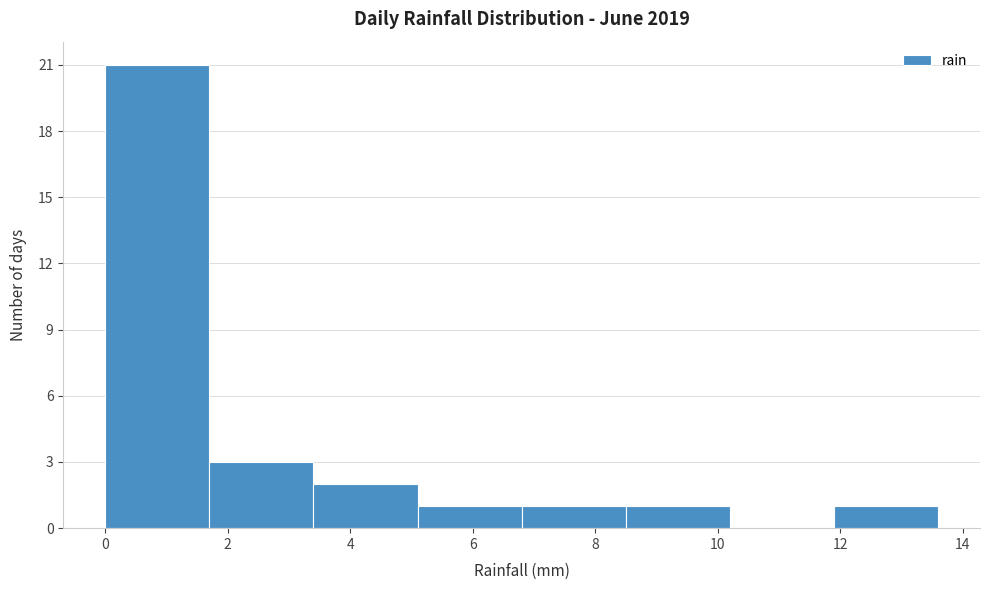

Over which range of the x-axis is the bar tallest?

0.0 to 1.7